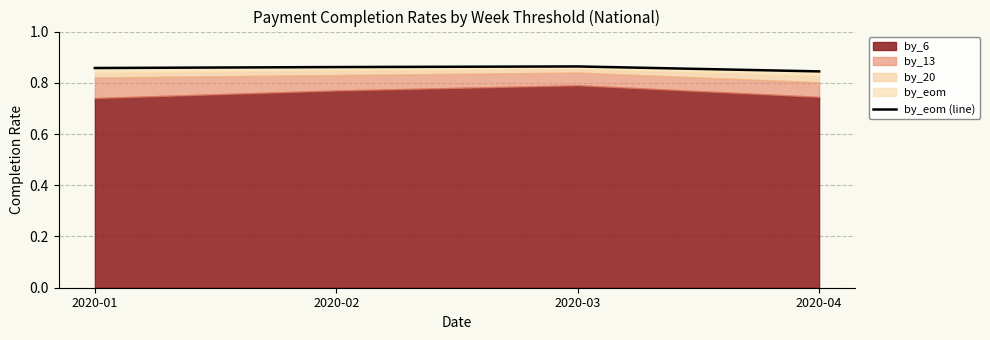

Rank the categories by value from lowest to highest.

2020-04, 2020-01, 2020-02, 2020-03